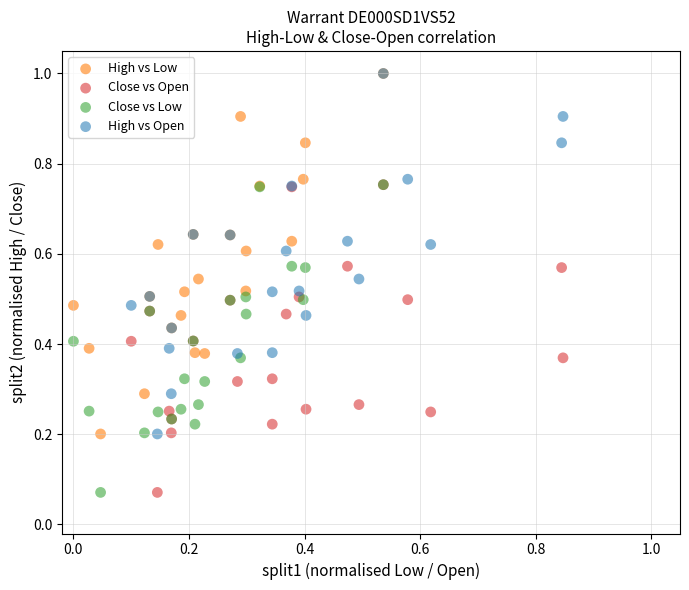

What are all the series names shown in the legend?

High vs Low, Close vs Open, Close vs Low, High vs Open